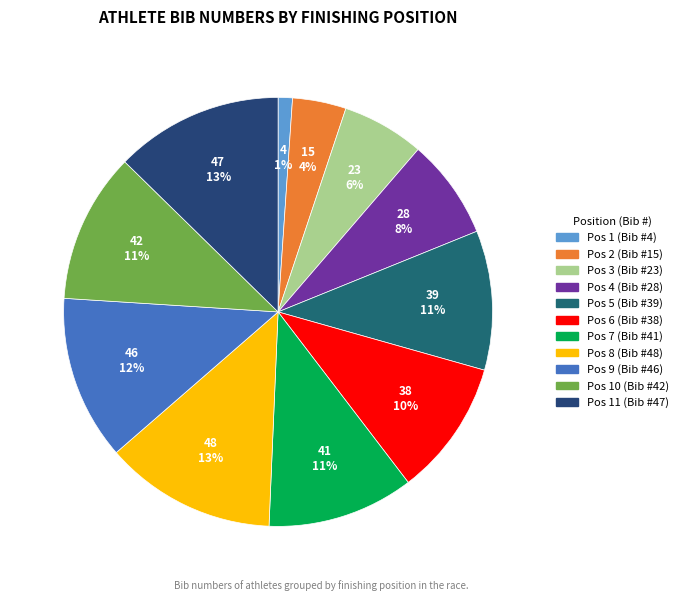

Count the number of slices in the pie.

11